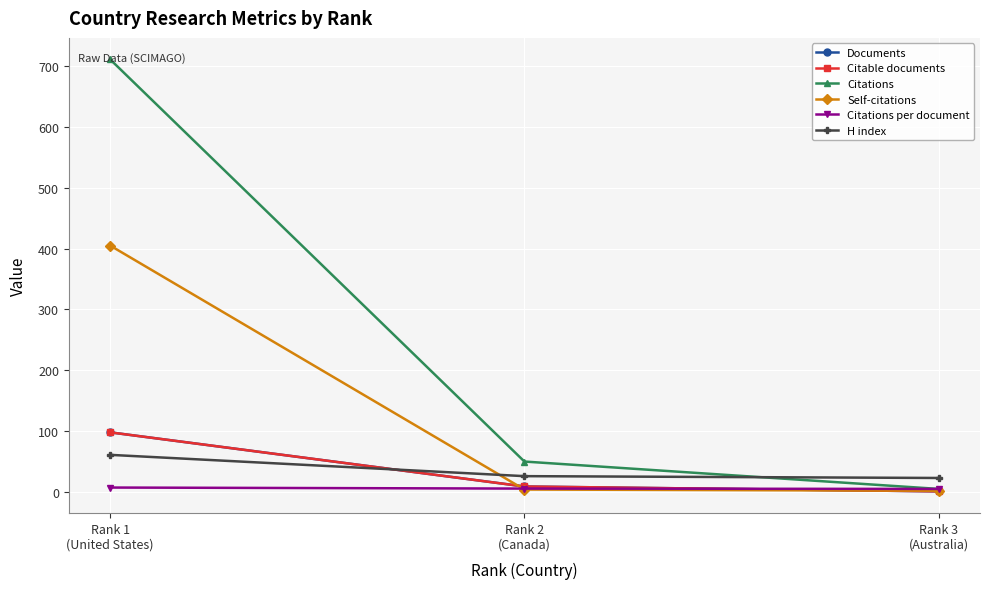

Reading left to right, extract all data points from this chart.

Documents: Rank 1
(United States)=98.0	Rank 2
(Canada)=9.0	Rank 3
(Australia)=1.0
Citable documents: Rank 1
(United States)=98.0	Rank 2
(Canada)=9.0	Rank 3
(Australia)=1.0
Citations: Rank 1
(United States)=711.0	Rank 2
(Canada)=50.0	Rank 3
(Australia)=5.0
Self-citations: Rank 1
(United States)=405.0	Rank 2
(Canada)=4.0	Rank 3
(Australia)=2.0
Citations per document: Rank 1
(United States)=7.3	Rank 2
(Canada)=5.6	Rank 3
(Australia)=5.0
H index: Rank 1
(United States)=61.0	Rank 2
(Canada)=26.0	Rank 3
(Australia)=23.0